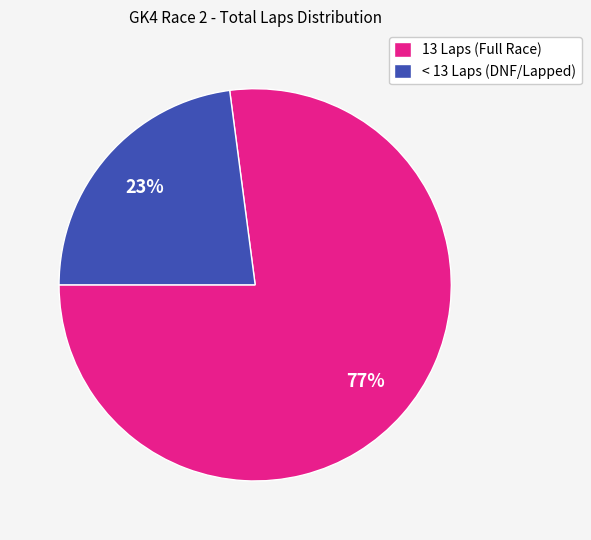

Count the number of slices in the pie.

2